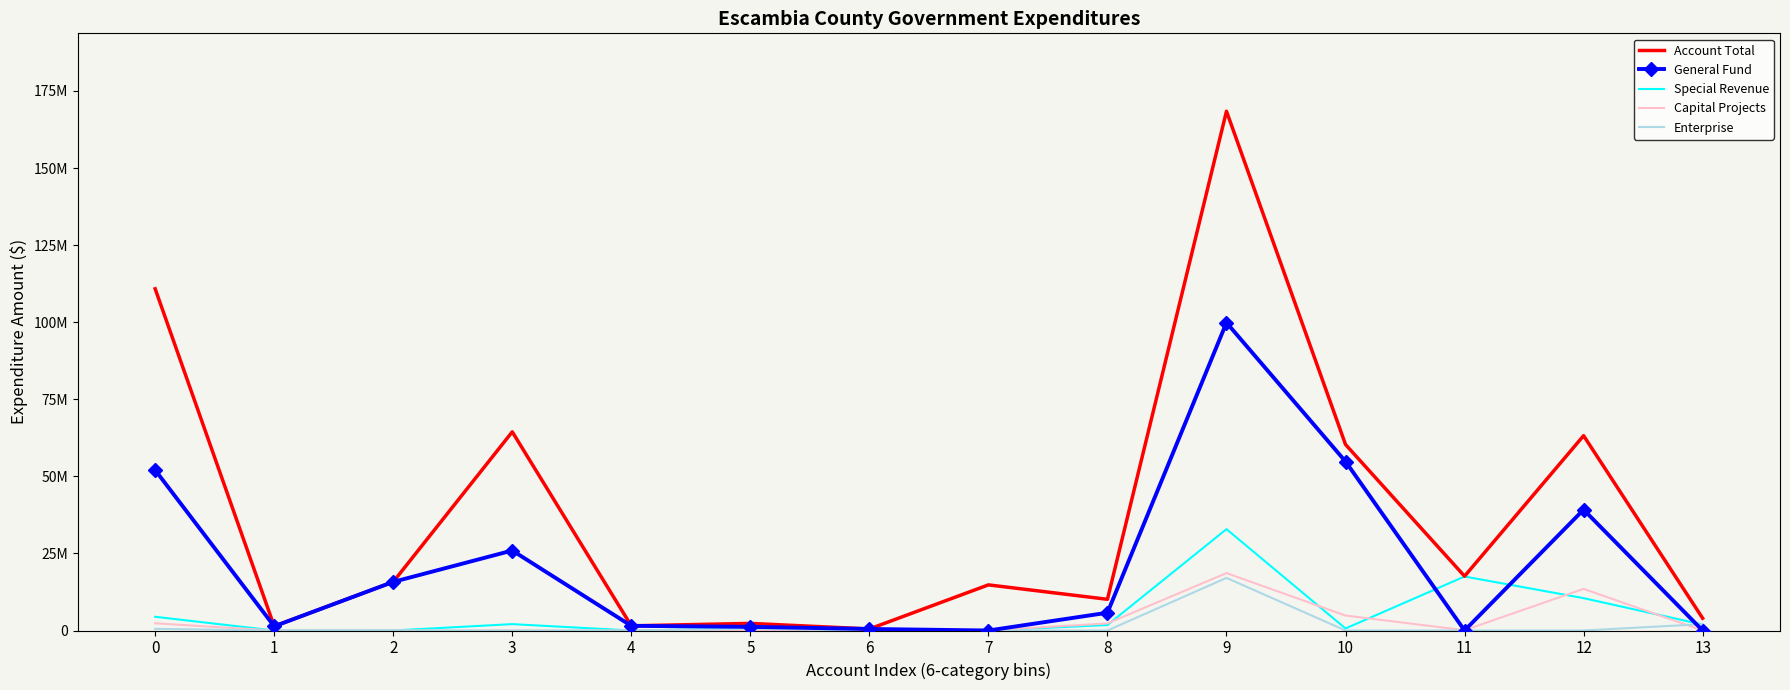

At which category does General Fund reach its first local valley?

1